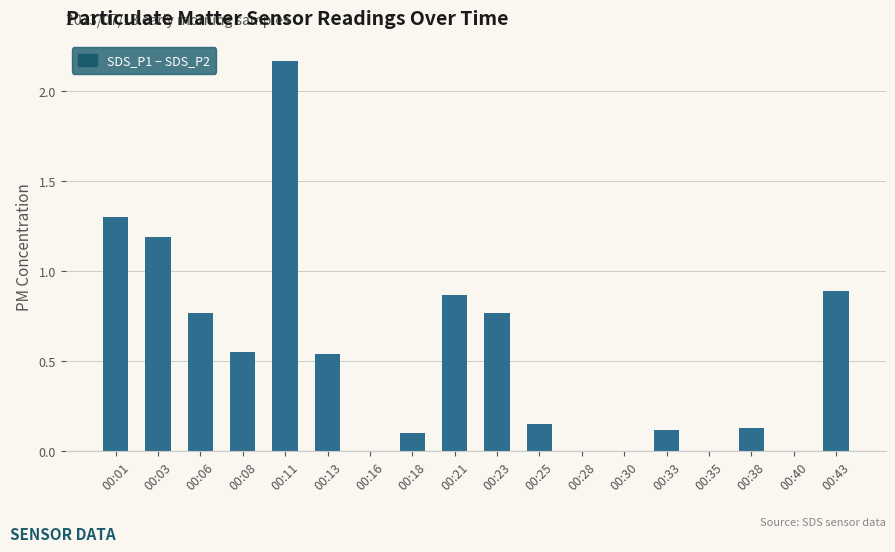

How many series are shown in this chart?

1